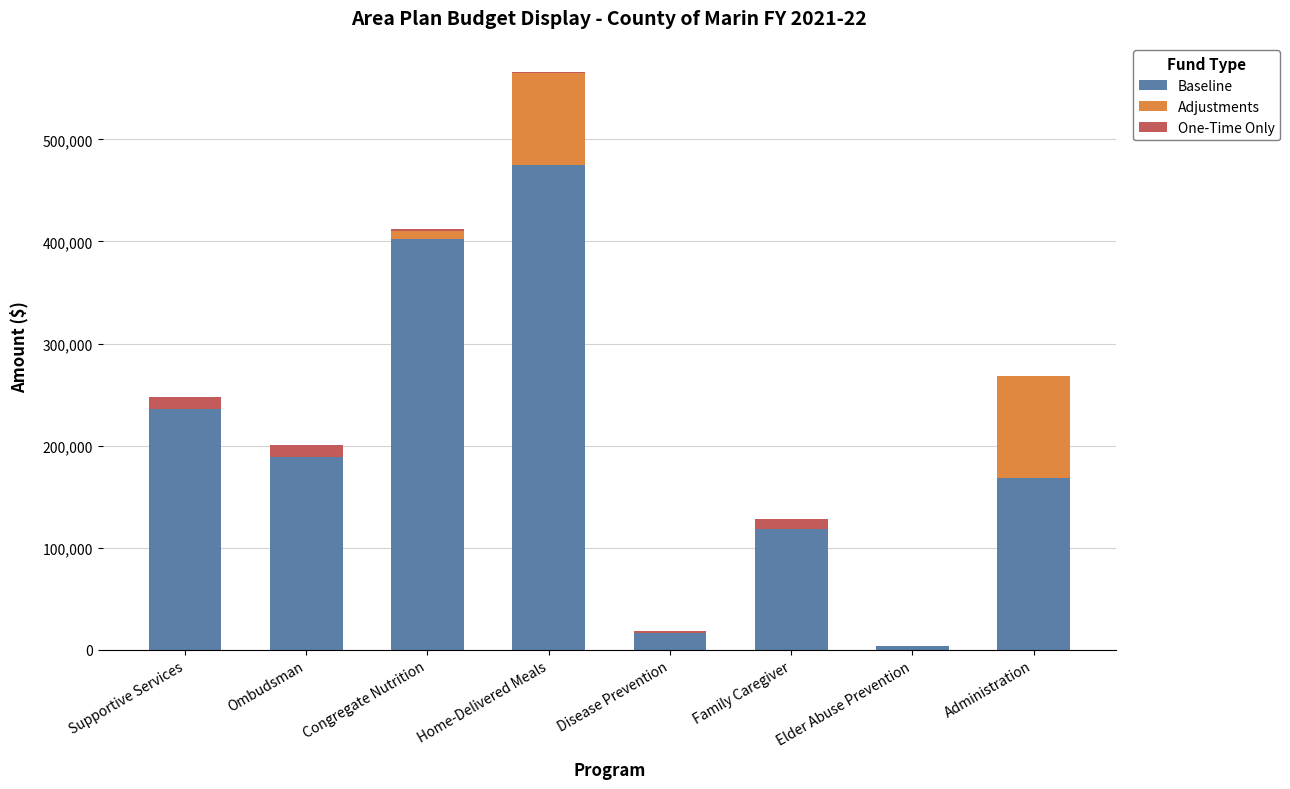

Count the number of categories in the chart.

8